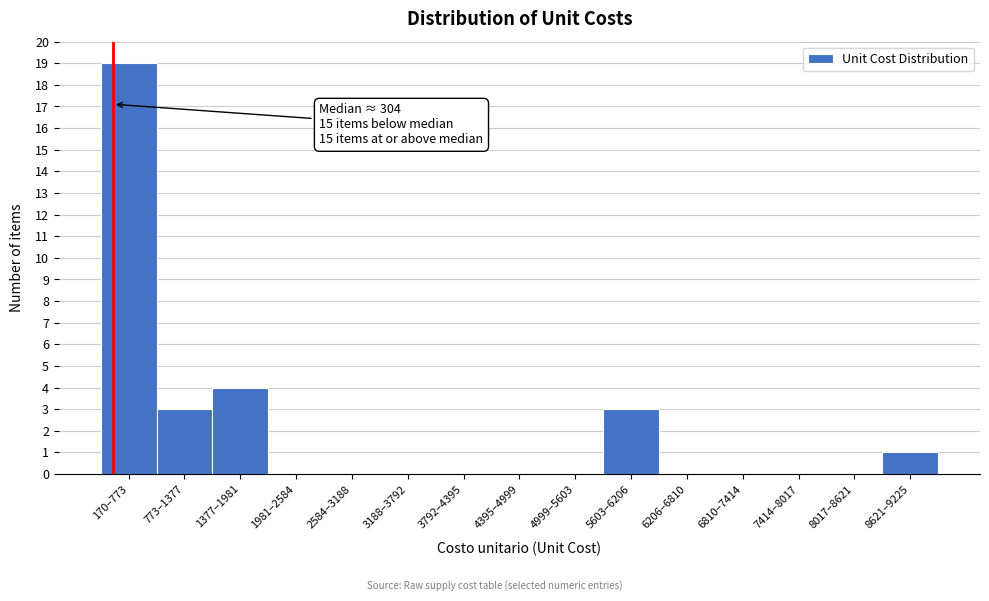

Reading left to right, list all the values displayed in this chart.

170–773=19	773–1377=3	1377–1981=4	1981–2584=0	2584–3188=0	3188–3792=0	3792–4395=0	4395–4999=0	4999–5603=0	5603–6206=3	6206–6810=0	6810–7414=0	7414–8017=0	8017–8621=0	8621–9225=1